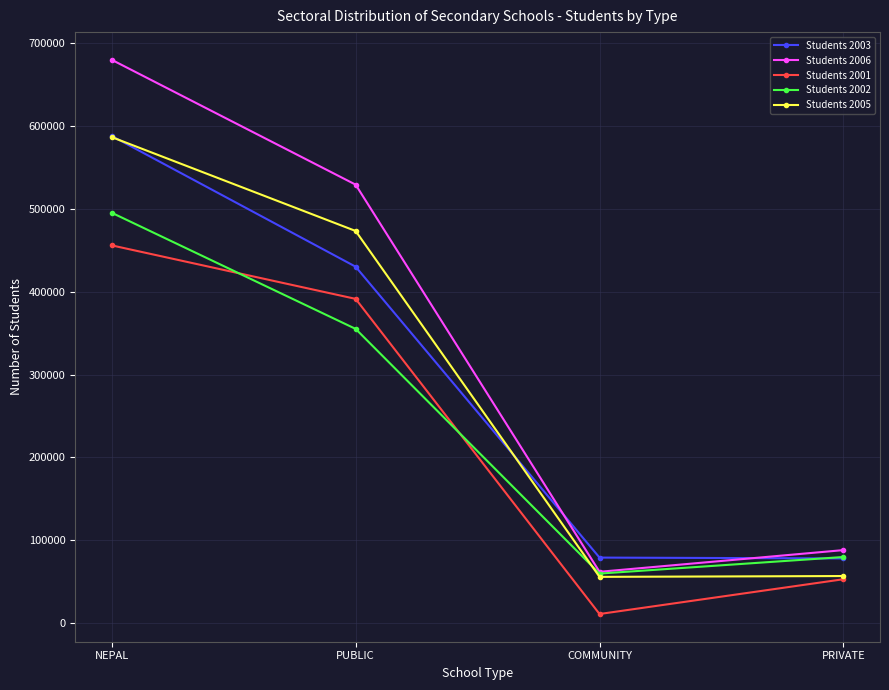

At PUBLIC, list the series in order from smallest to largest.

Students 2002, Students 2001, Students 2003, Students 2005, Students 2006